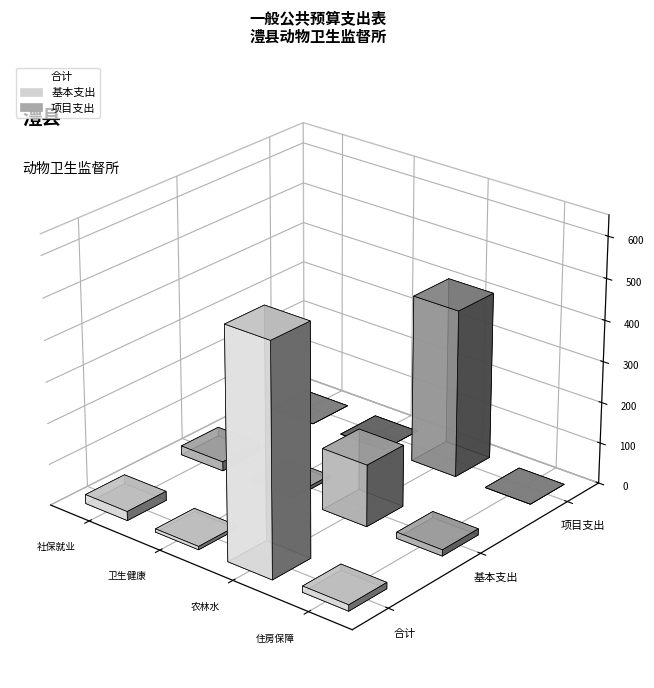

What is the sum of all 项目支出 values?

408.2